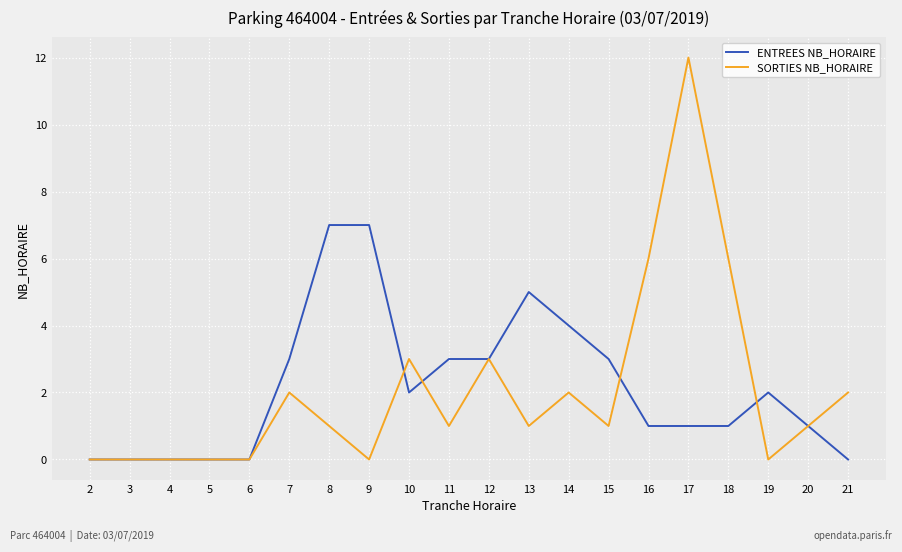

What value does the SORTIES NB_HORAIRE series have at 11?

1